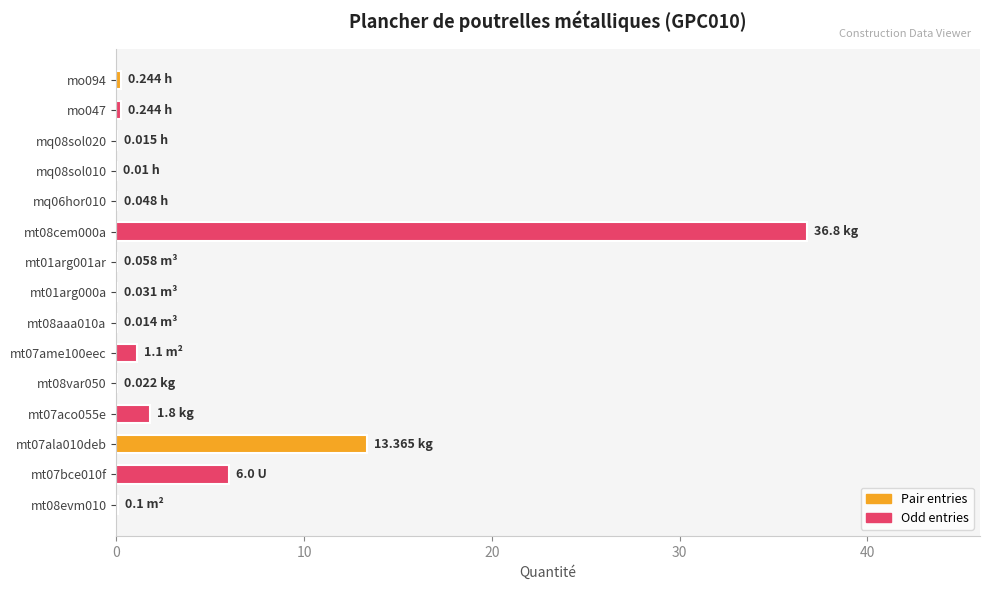

What is the difference between the values at mt07ame100eec and mt08evm010?

1.0